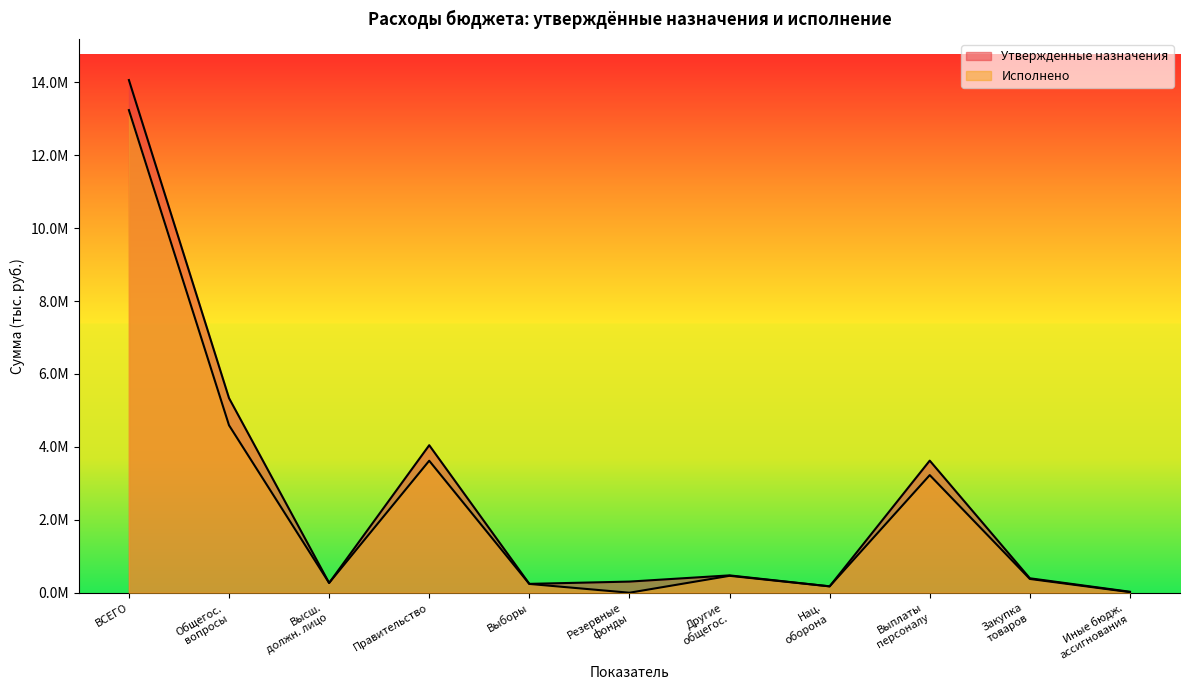

Reading left to right, extract all data points from this chart.

Утвержденные назначения: 14059944.2	5337442.3	268200.0	4045300.7	242800.0	305425.0	475716.6	174800.0	3622677.7	396023.0	26600.0
Исполнено: 13235686.4	4592562.4	268151.1	3619860.1	241025.6	0.0	463525.7	174800.0	3225781.1	377689.4	16389.6